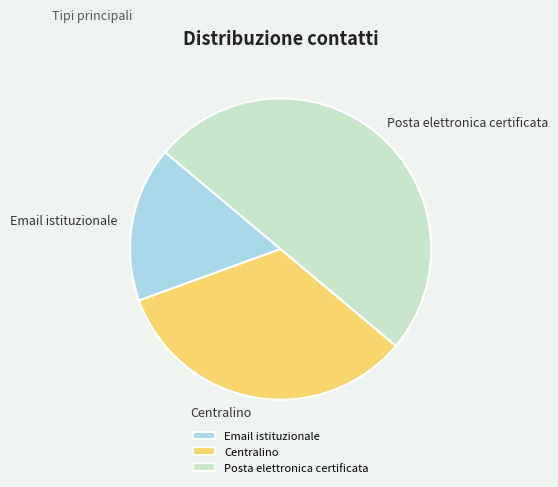

Which slice is the largest?

Posta elettronica certificata